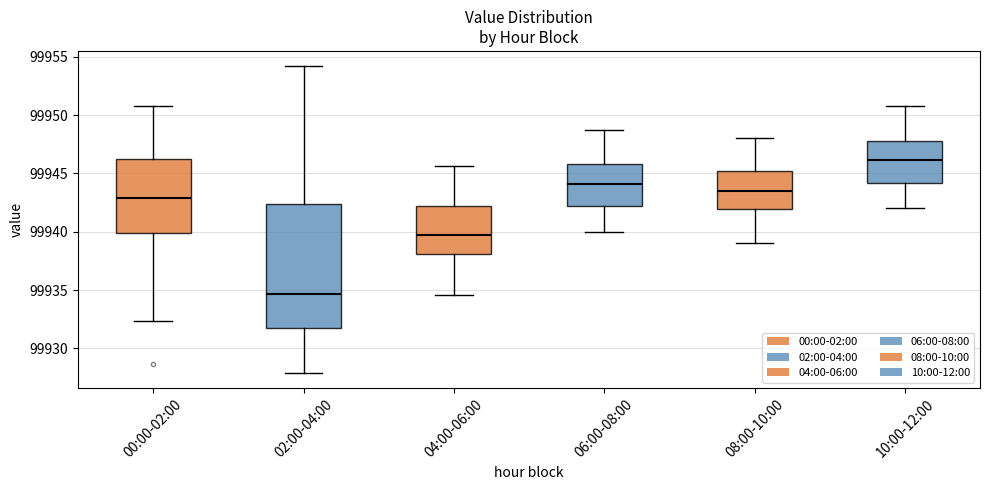

Where does the lower whisker of the box for 00:00-02:00 end on the y-axis? The values are not printed on the chart, so give them approximately, as read against the axis.

99932.5